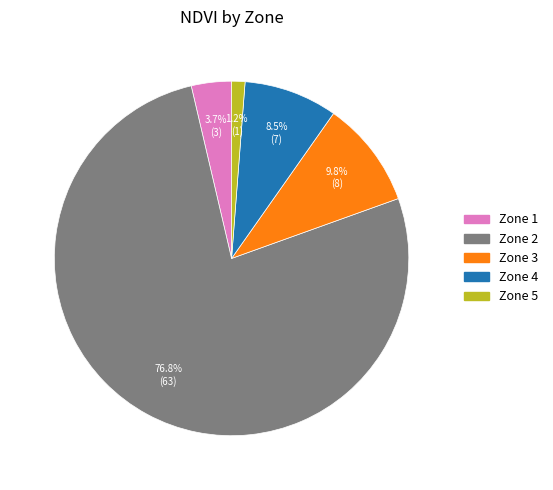

To the nearest percent, what is the difference between the largest and smallest slice percentages?

76%